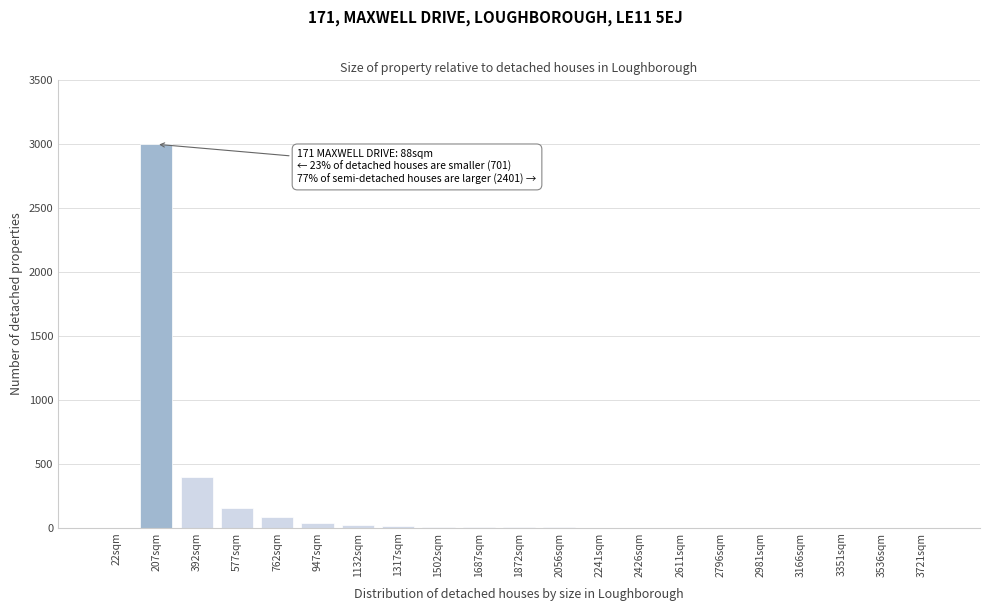

At which label is the value closest to 1500?

392sqm